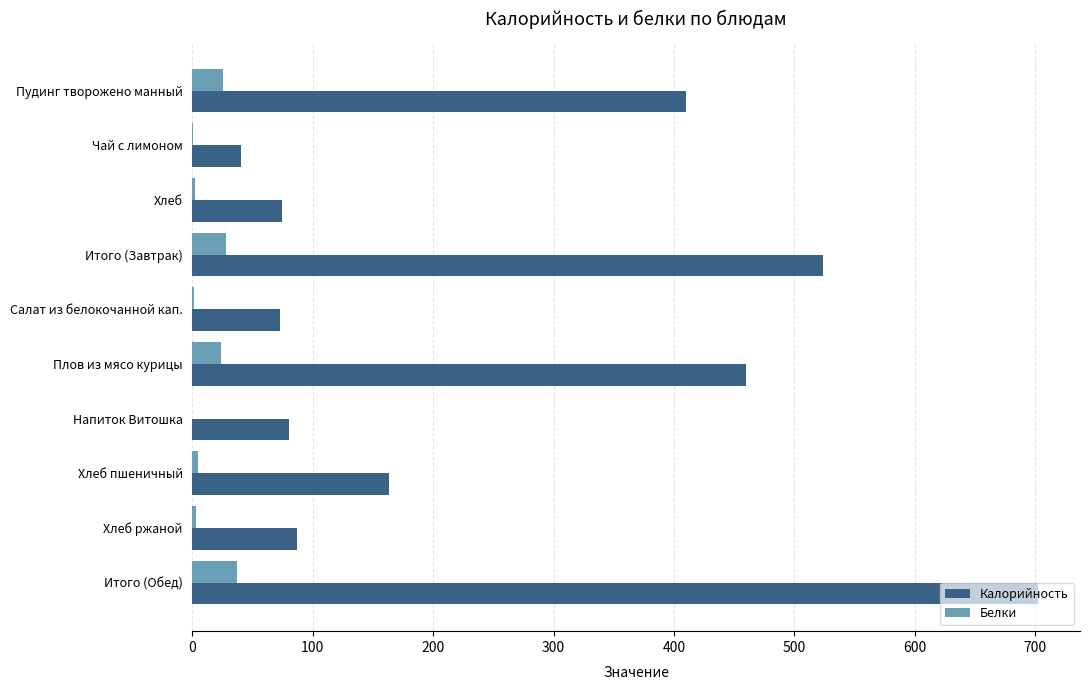

Between Пудинг творожено манный and Салат из белокочанной кап., which series saw the biggest shift?

Калорийность